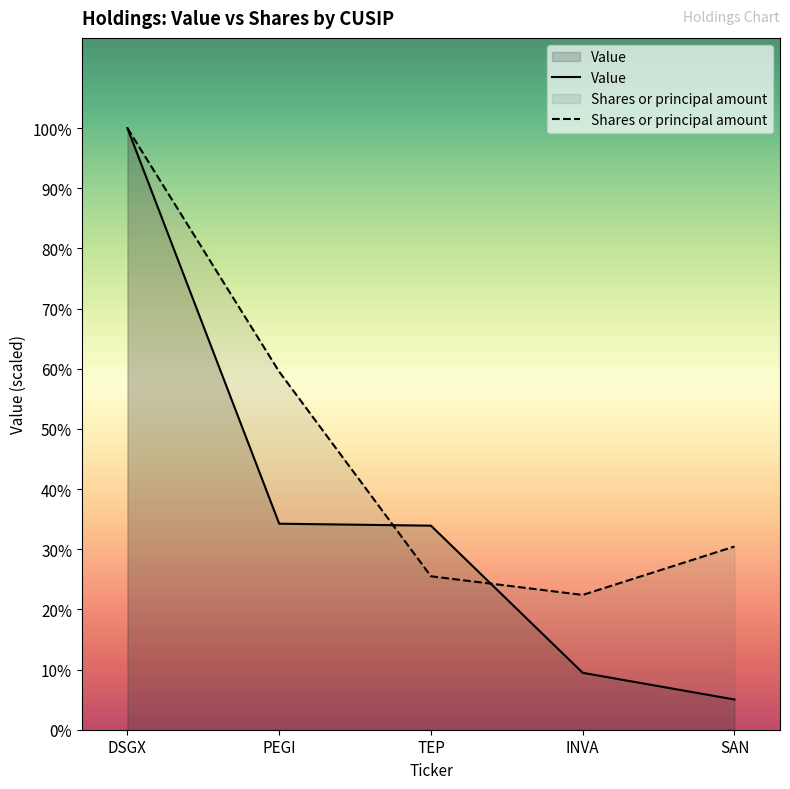

How many values in the Shares or principal amount series are below 466937?

2